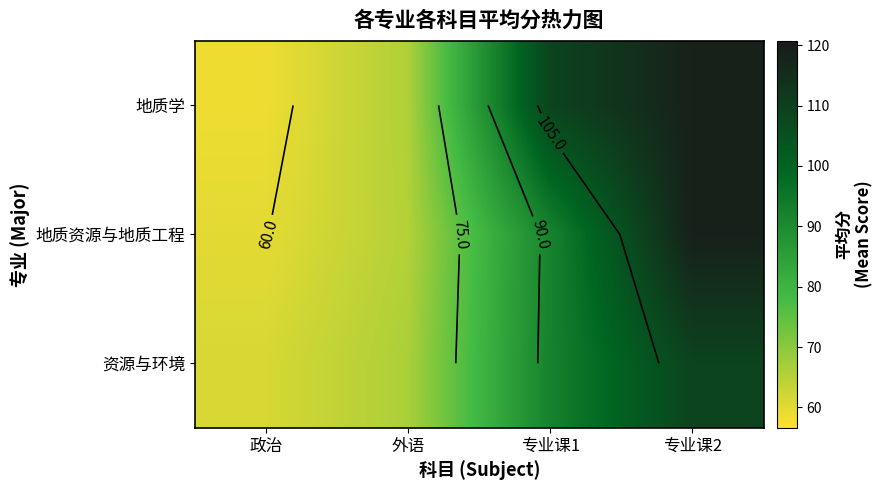

What is the sum of the 地质学 values at 专业课2 and 外语?

184.4